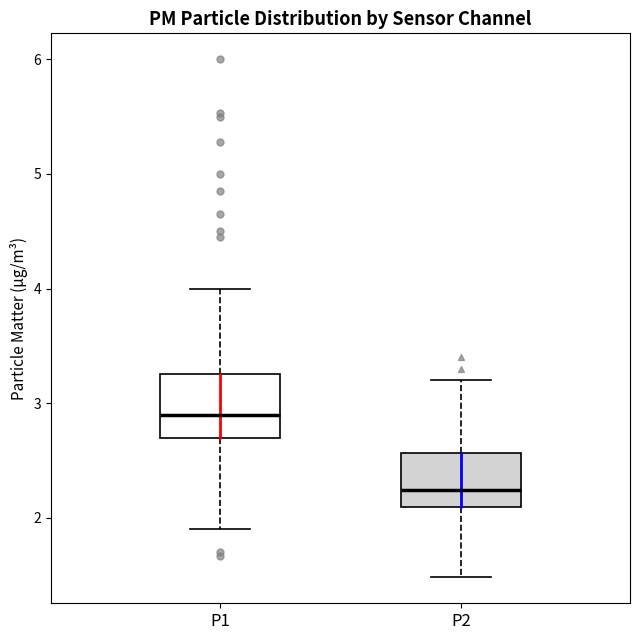

Reading left to right, transcribe this box plot: for each box, give where its median line is, the range the box spans, and where its two whiskers end, as read against the y-axis. The values are not printed on the chart, so give them approximately, as read against the axis.

P1: median 2.9, box 2.7 to 3.3, whiskers 1.9 to 4.0
P2: median 2.2, box 2.1 to 2.6, whiskers 1.5 to 3.2